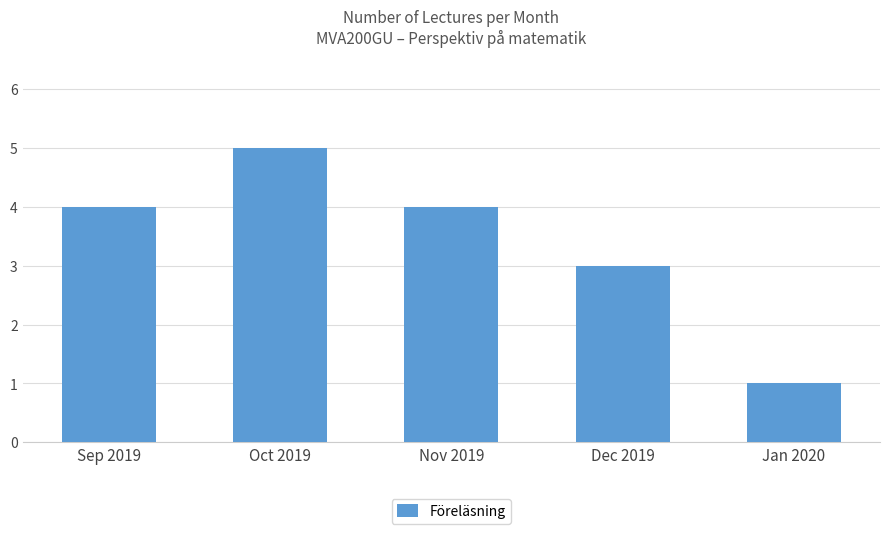

Approximately how many times larger is the value at Oct 2019 compared to Nov 2019?

1.2